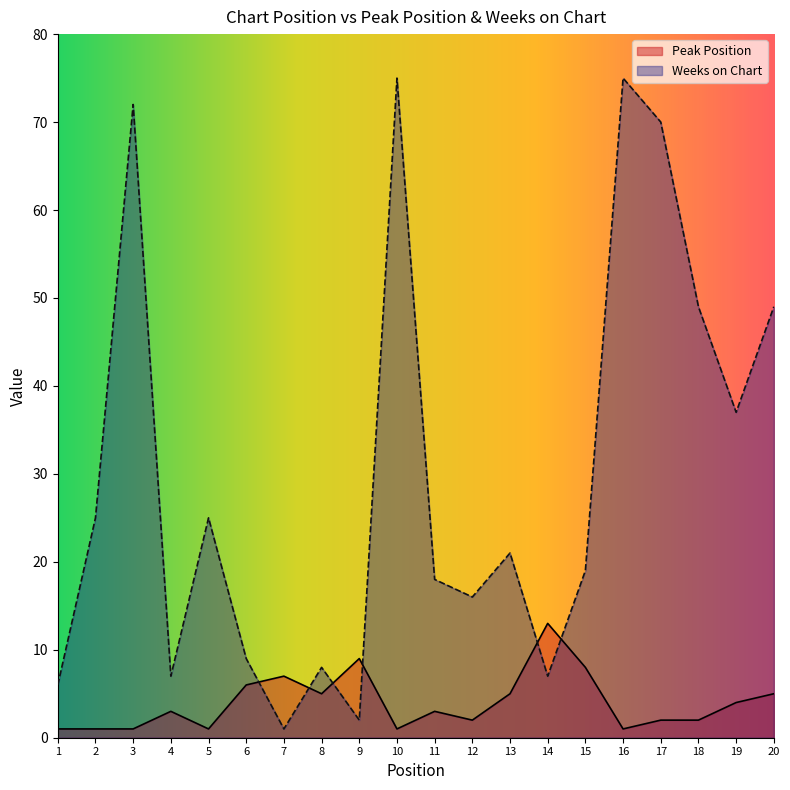

What is the difference between the Weeks on Chart values at 10 and 7?

74